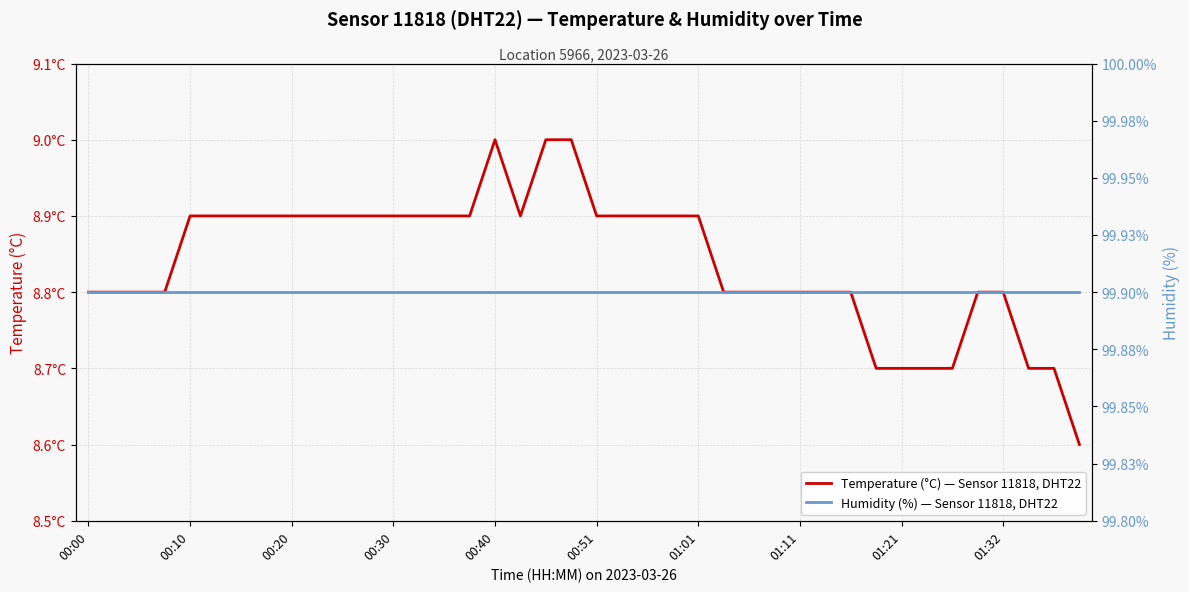

The Humidity (%) — Sensor 11818, DHT22 series shows 164.5 at 01:32. True or false?

False